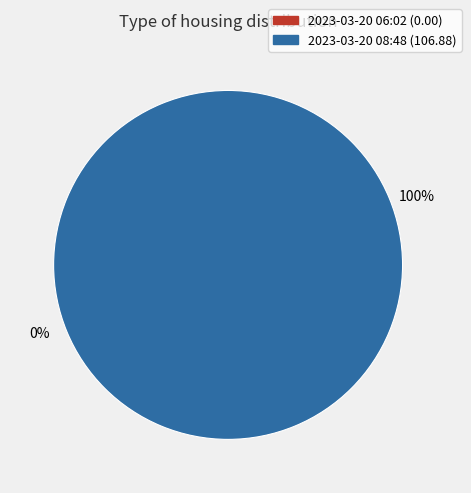

Which has a higher value, 2023-03-20T06:02:41.518Z or 2023-03-20T08:48:21.336Z?

2023-03-20T08:48:21.336Z